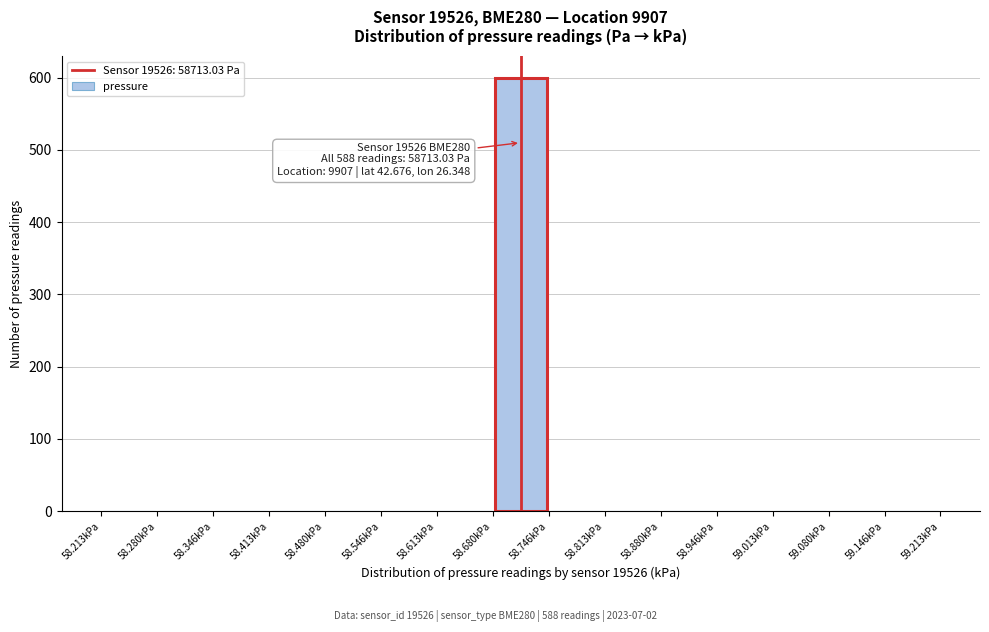

Over which range of the x-axis is the bar tallest?

58.68 to 58.75